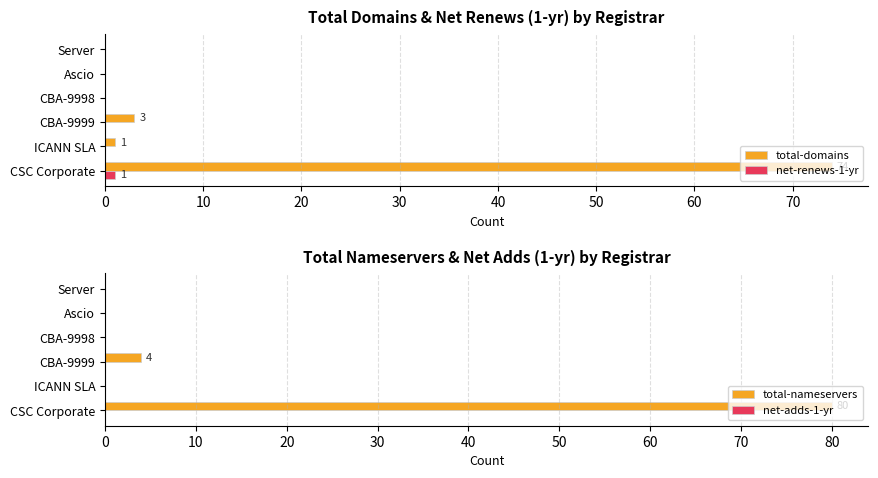

At 30, list the series in order from smallest to largest.

total-domains, net-renews-1-yr, total-nameservers, net-adds-1-yr